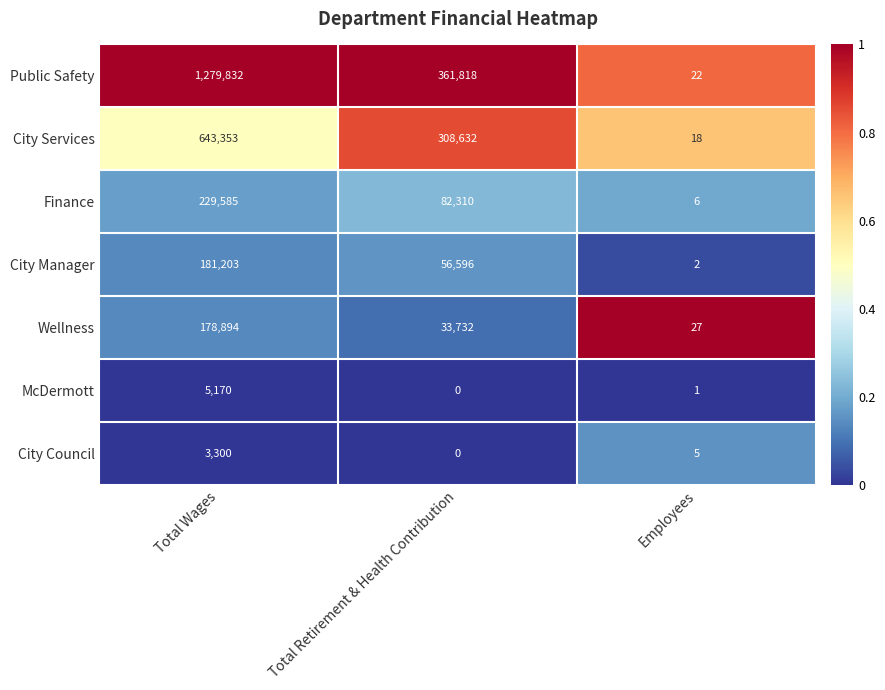

The Wellness series shows 178894 at Total Wages. True or false?

True